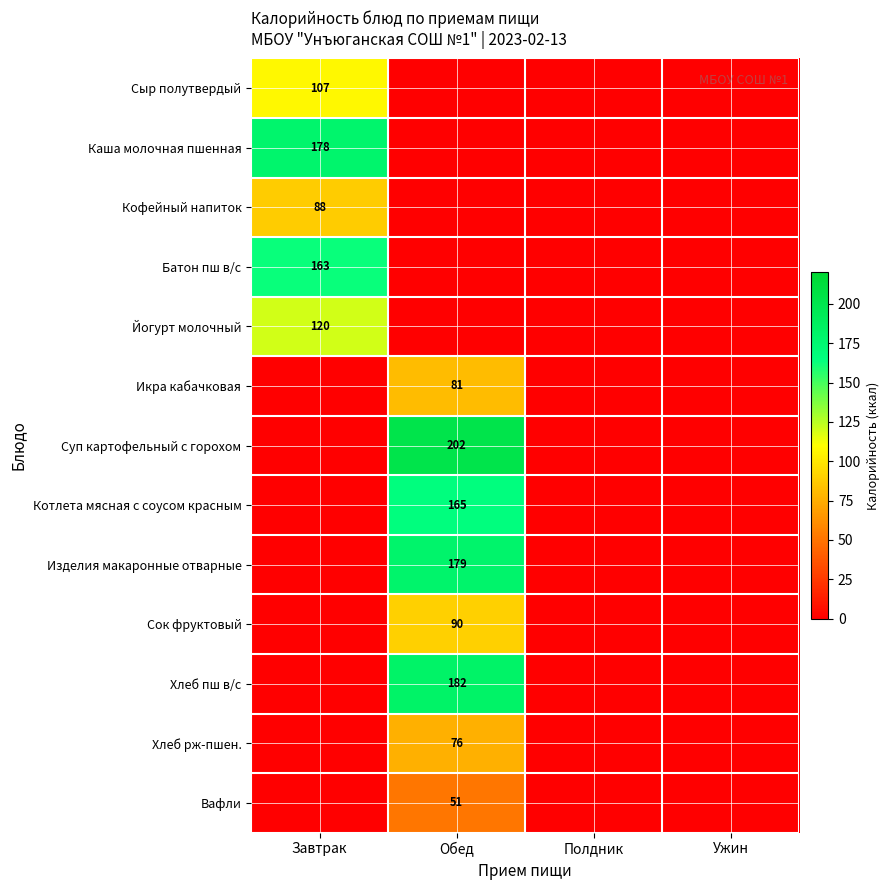

True or false: Каша молочная пшенная has a value of 178 at Завтрак.

True